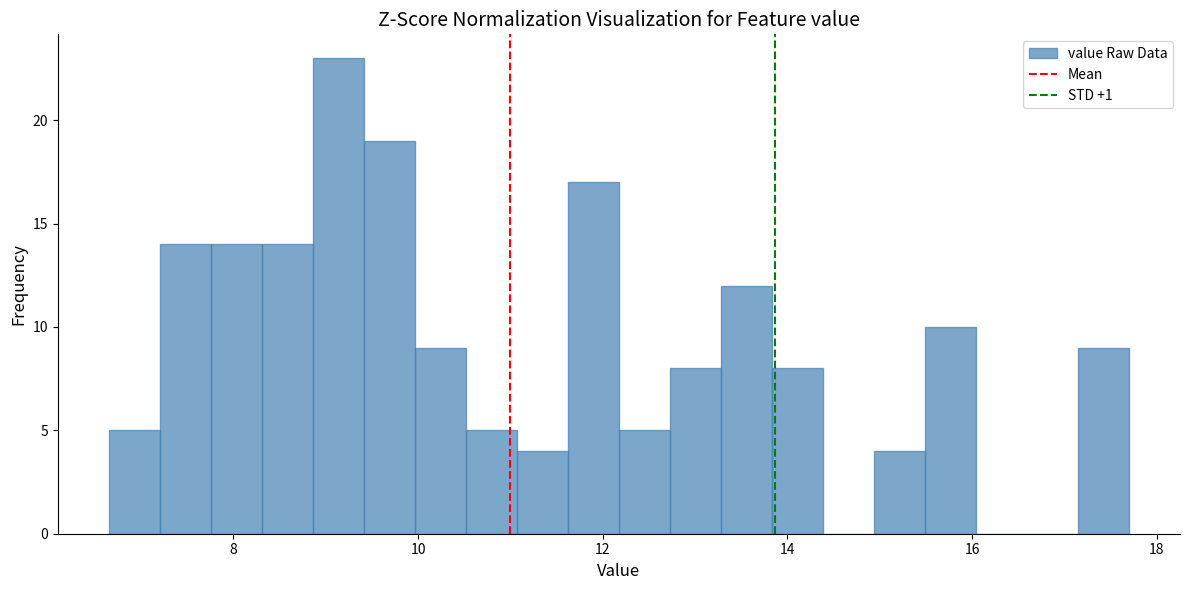

Read against the x-axis, roughly where is the centre of the tallest bar?

9.2